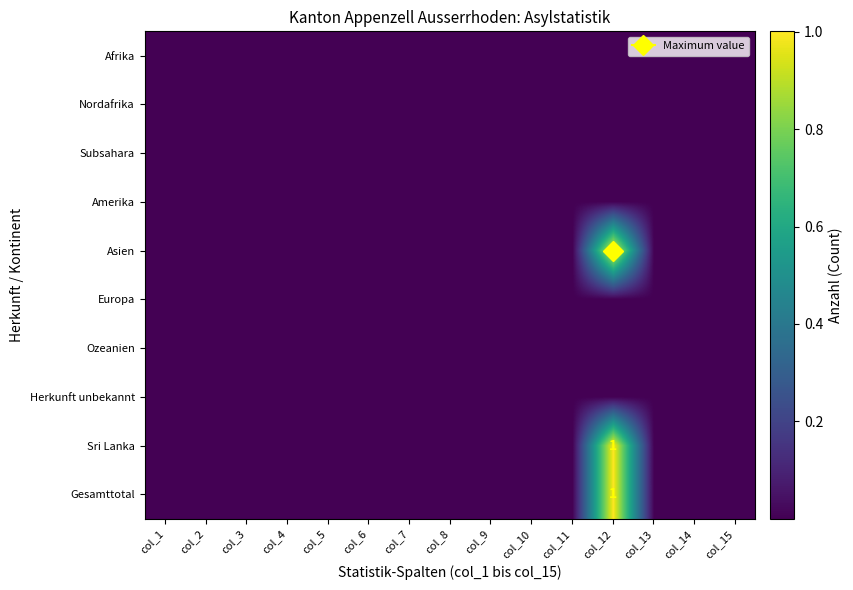

At which category does the chart reach its minimum across all series?

col_1